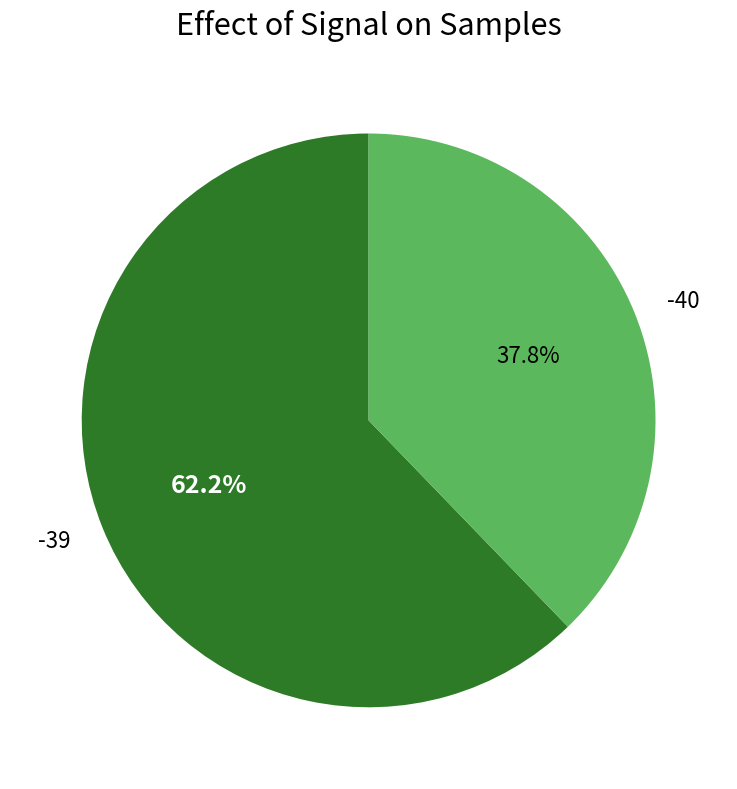

Which category has the smallest portion of the pie?

-40